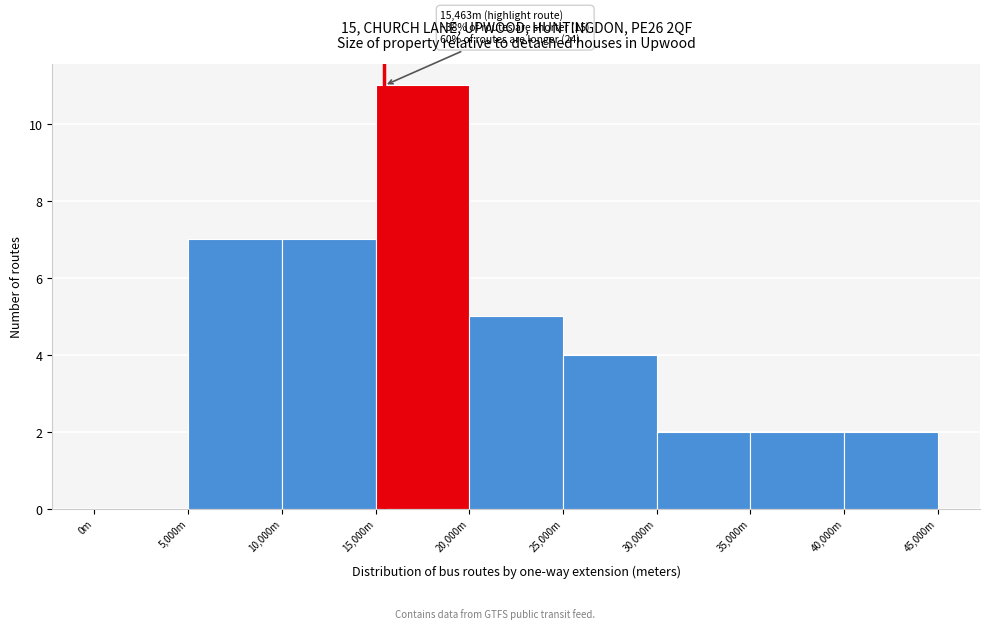

Reading left to right, what are all the values shown in this chart?

0m=0	5,000m=7	10,000m=7	15,000m=11	20,000m=5	25,000m=4	30,000m=2	35,000m=2	40,000m=2